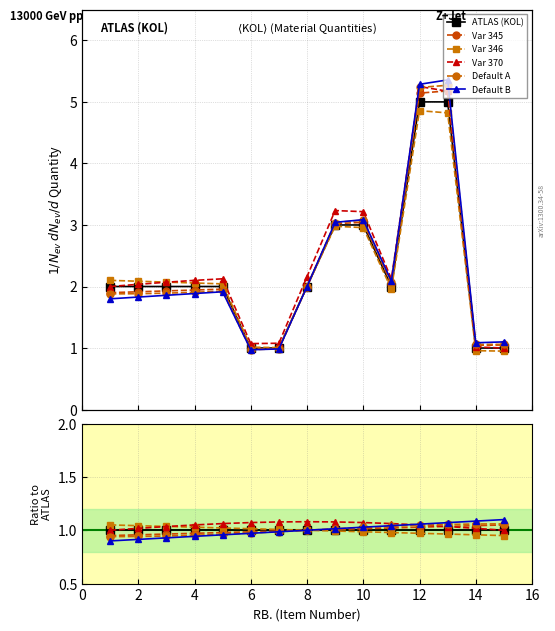

What are all the series names shown in the legend?

ATLAS (KOL), Var 345, Var 346, Var 370, Default A, Default B